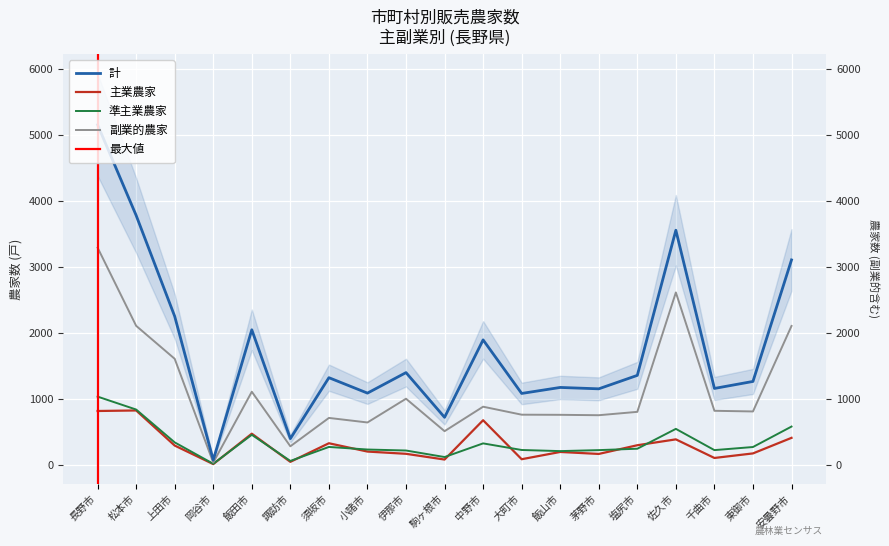

What is the difference between the 主業農家 values at 須坂市 and 塩尻市?

30